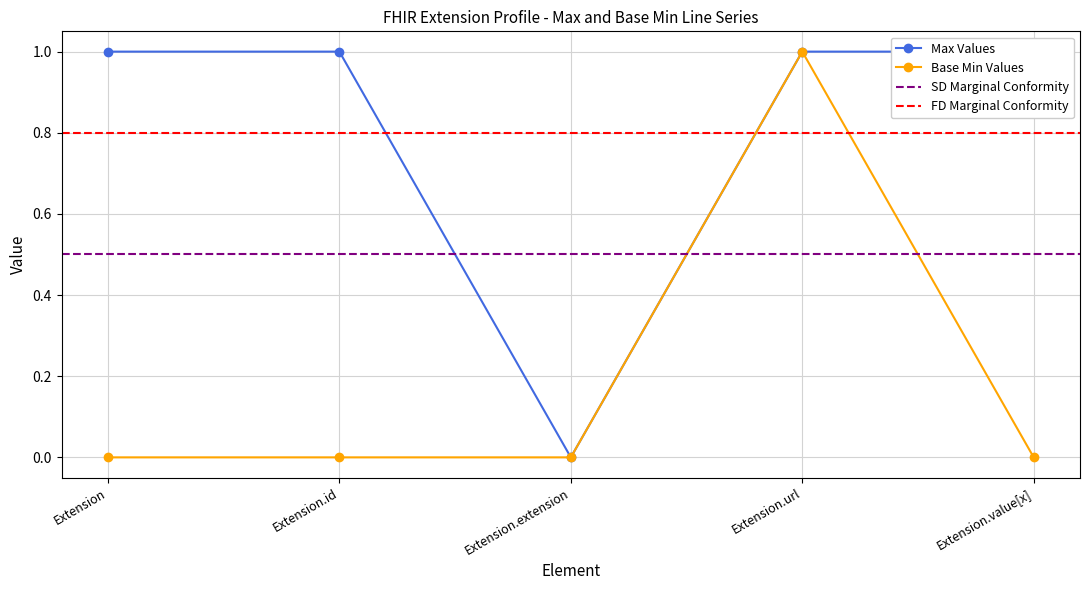

Reading left to right, extract all data points from this chart.

Max: 1	1	0	1	1
Base Min: 0	0	0	1	0